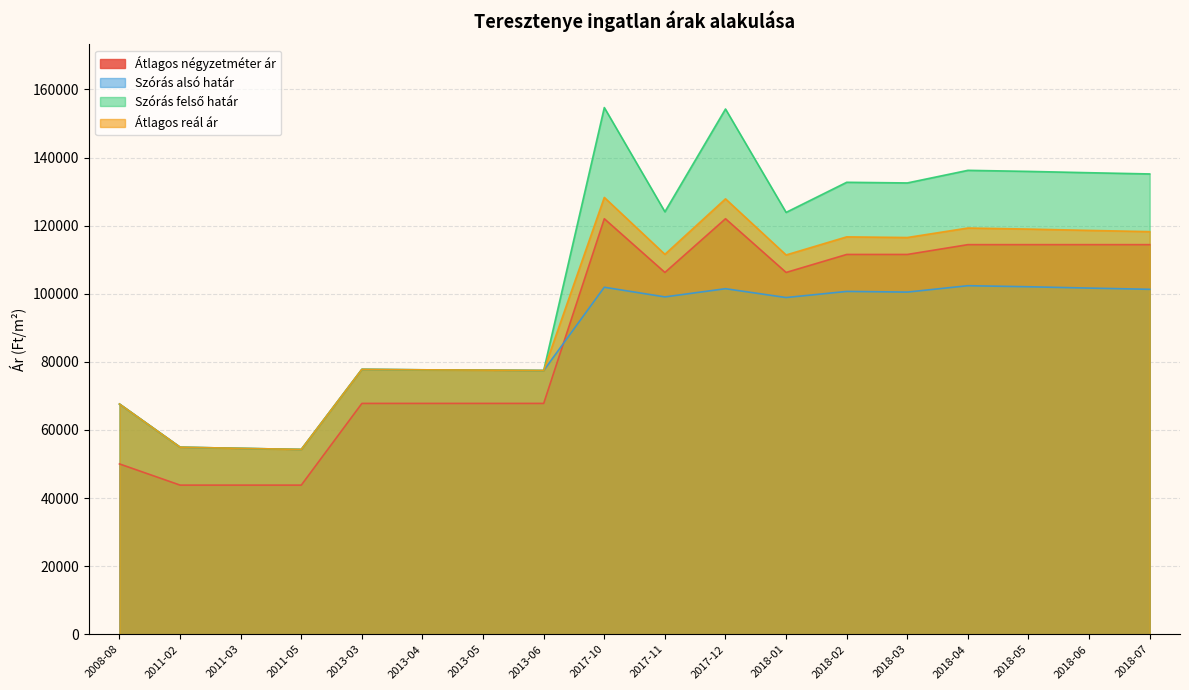

Reading left to right, transcribe all the data shown in this chart.

Átlagos négyzetméter ár: 50028	43805	43805	43805	67796	67796	67796	67796	122023	106250	122023	106250	111533	111533	114416	114416	114416	114416
Szórás alsó határ: 67616	54942	54602	54281	77800	77659	77579	77459	101904	99070	101479	98885	100679	100486	102358	102049	101659	101299
Szórás felső határ: 67616	54942	54602	54281	77800	77659	77579	77459	154666	124070	154241	123885	132725	132532	136234	135925	135535	135175
Átlagos reál ár: 67616	54942	54602	54281	77800	77659	77579	77459	128285	111570	127860	111385	116702	116509	119296	118987	118597	118237